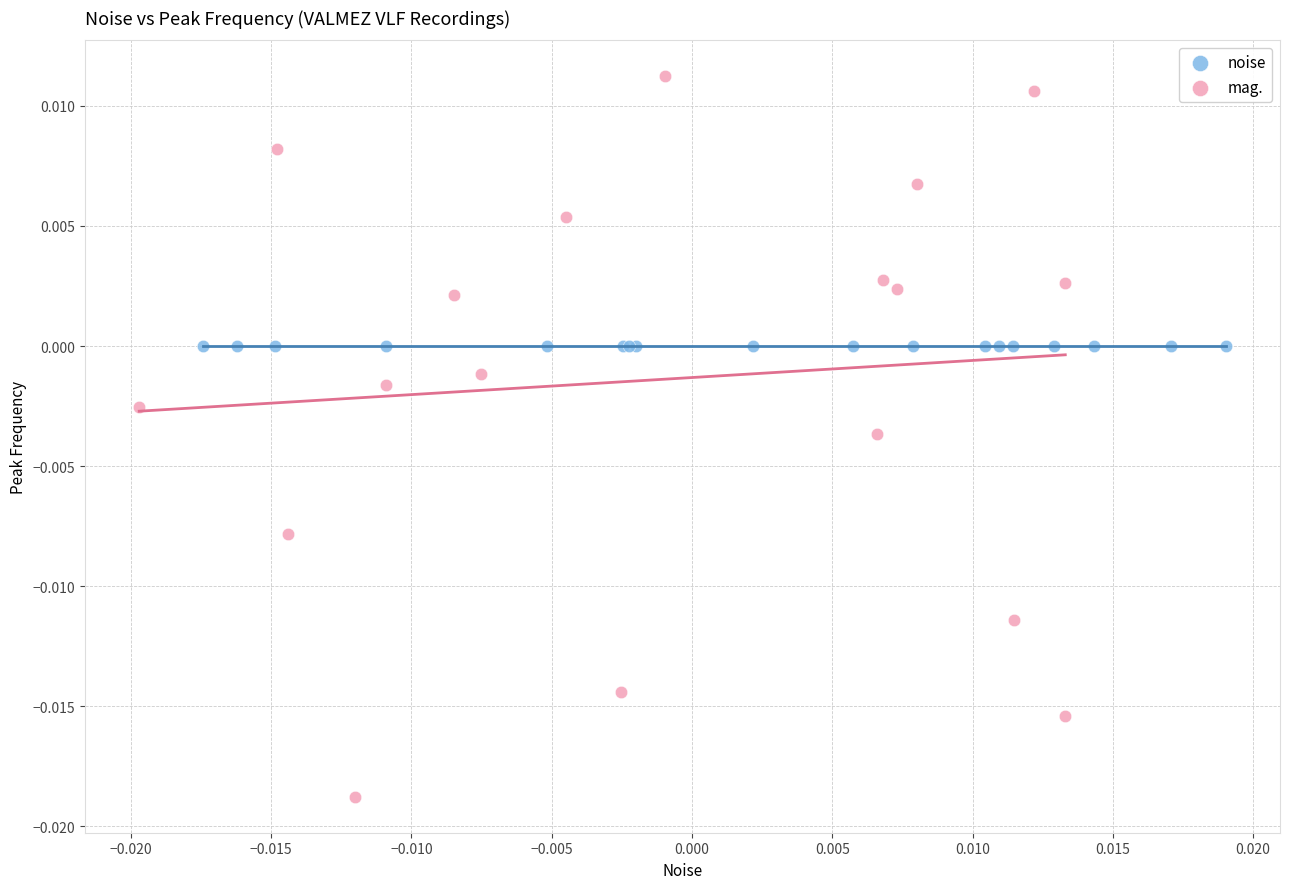

Which series reaches the minimum Y coordinate?

mag.